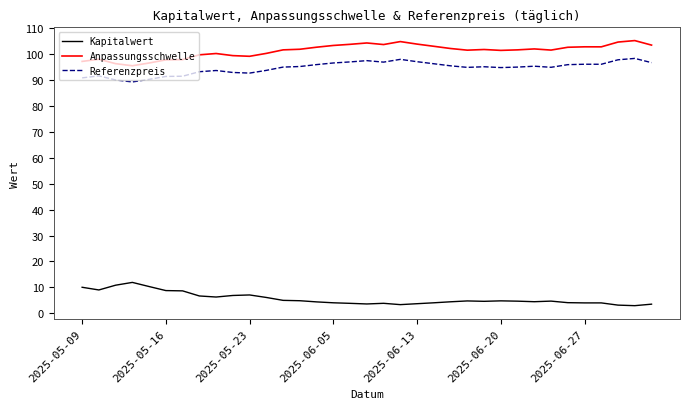

What is the average value of the Anpassungsschwelle series?

101.4